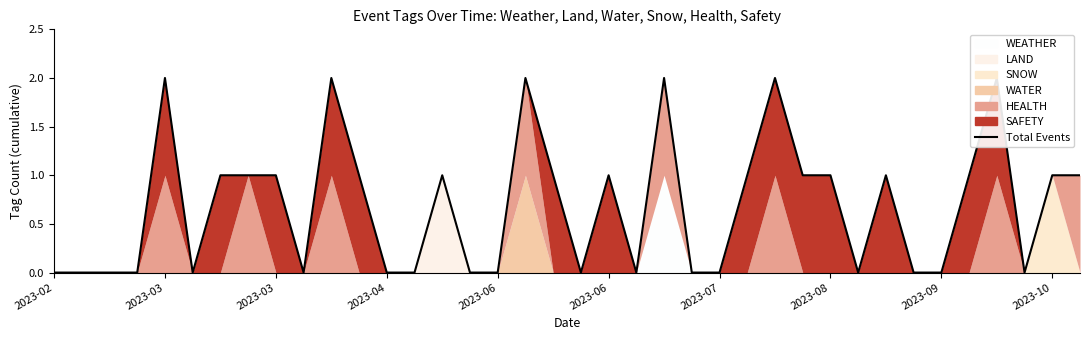

How many interior local valleys (lower than both neighbors) does the data have?

6